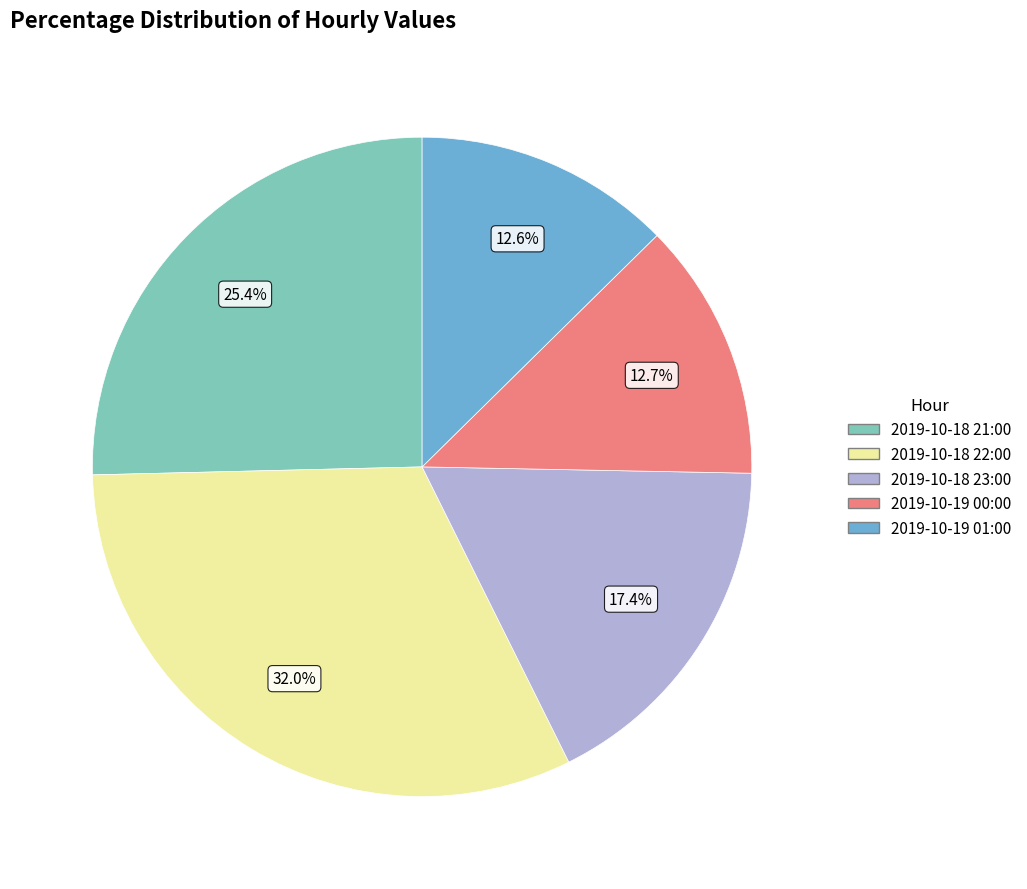

Count the number of slices in the pie.

5